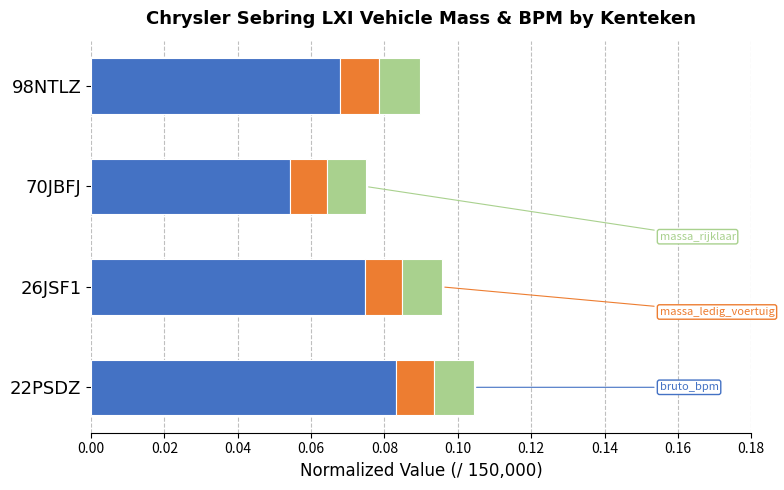

How many distinct data groups are displayed?

3